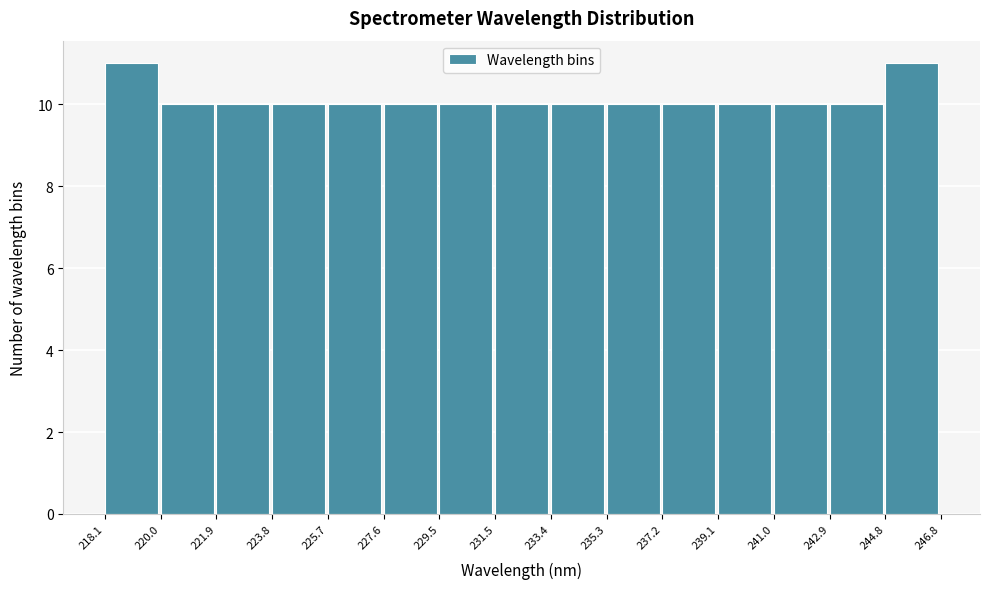

What is the height of the bar covering 235.3 to 237.2 on the x-axis? The values are not printed on the chart, so give them approximately, as read against the axis.

10